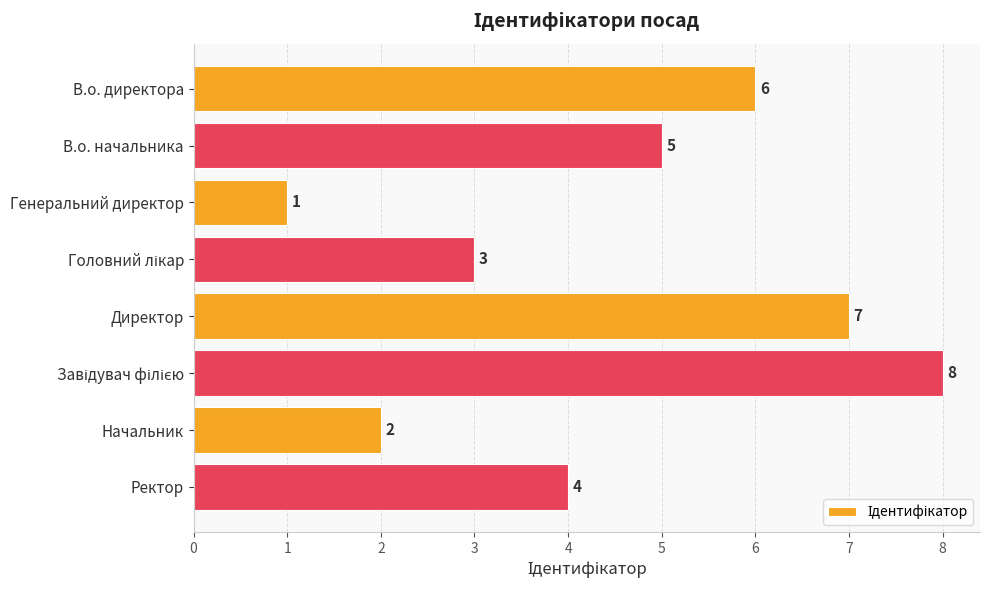

The chart shows a value of 4 at В.о. директора. True or false?

False